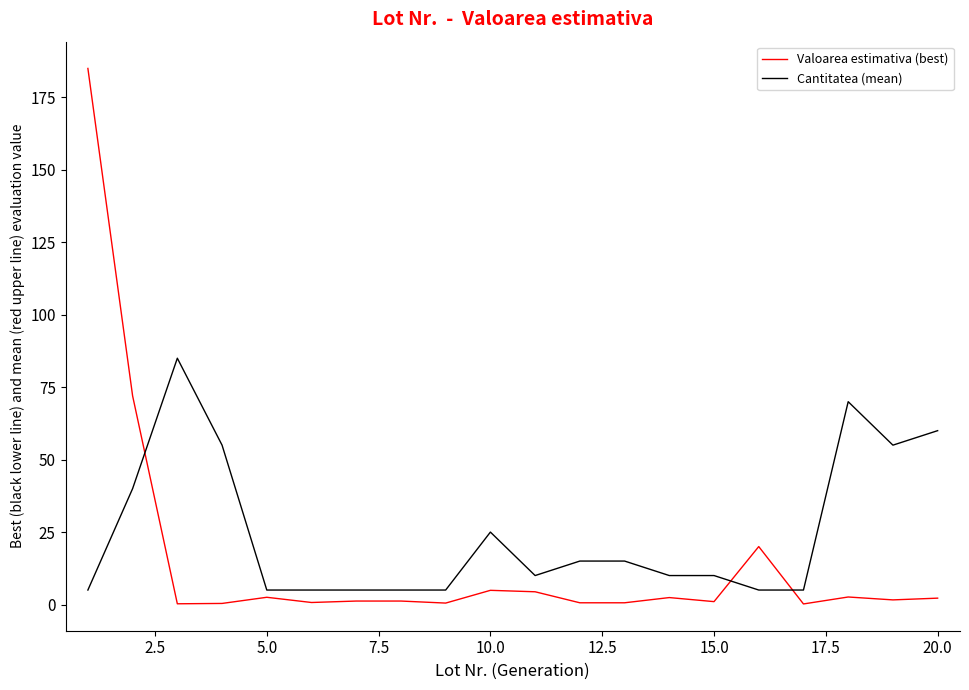

Which series has the largest range (max minus min)?

Valoarea estimativa (best)